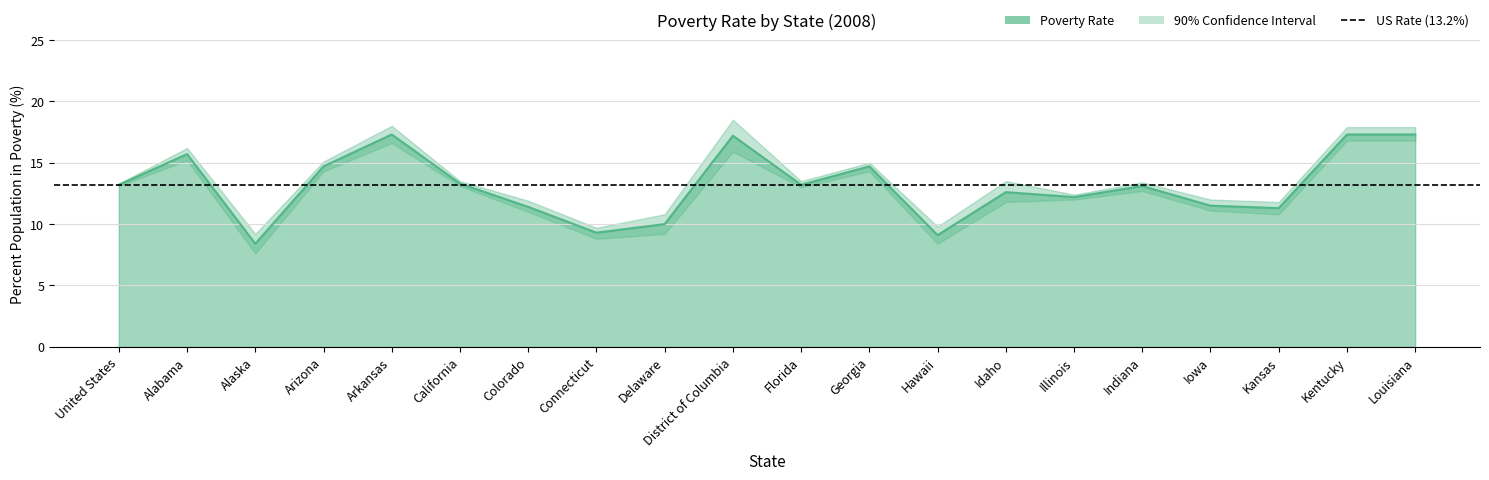

Rank the series by their average value, from highest to lowest.

UPPER BOUND, PERCENT POPULATION IN POVERTY, LOWER BOUND